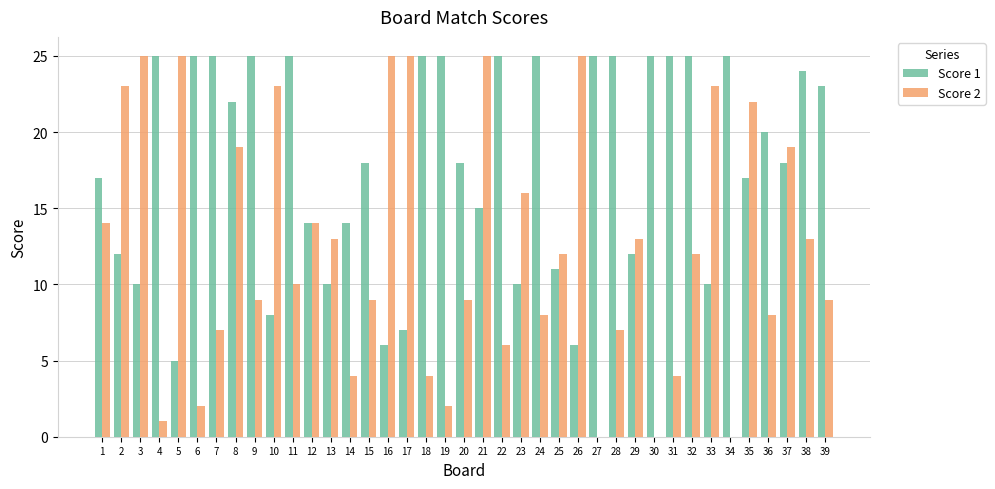

How many groups of bars are there?

39